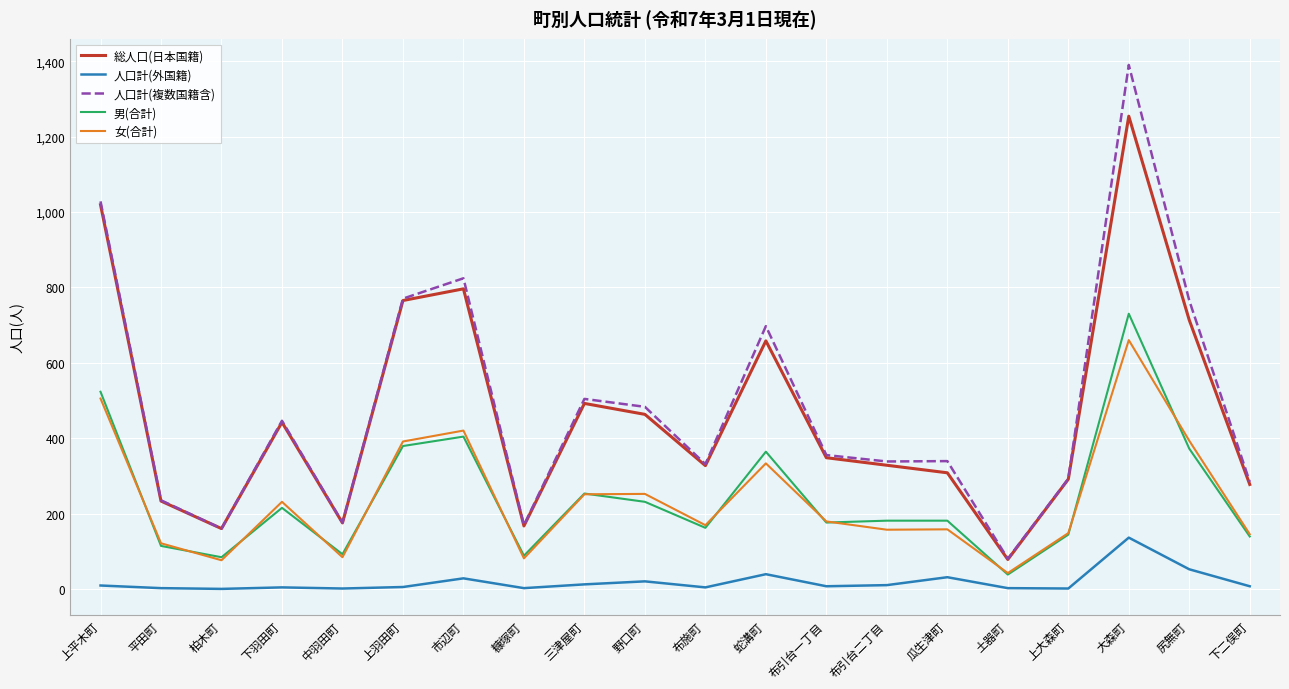

Is it true that 人口計(複数国籍含) equals 460 at 上大森町?

False